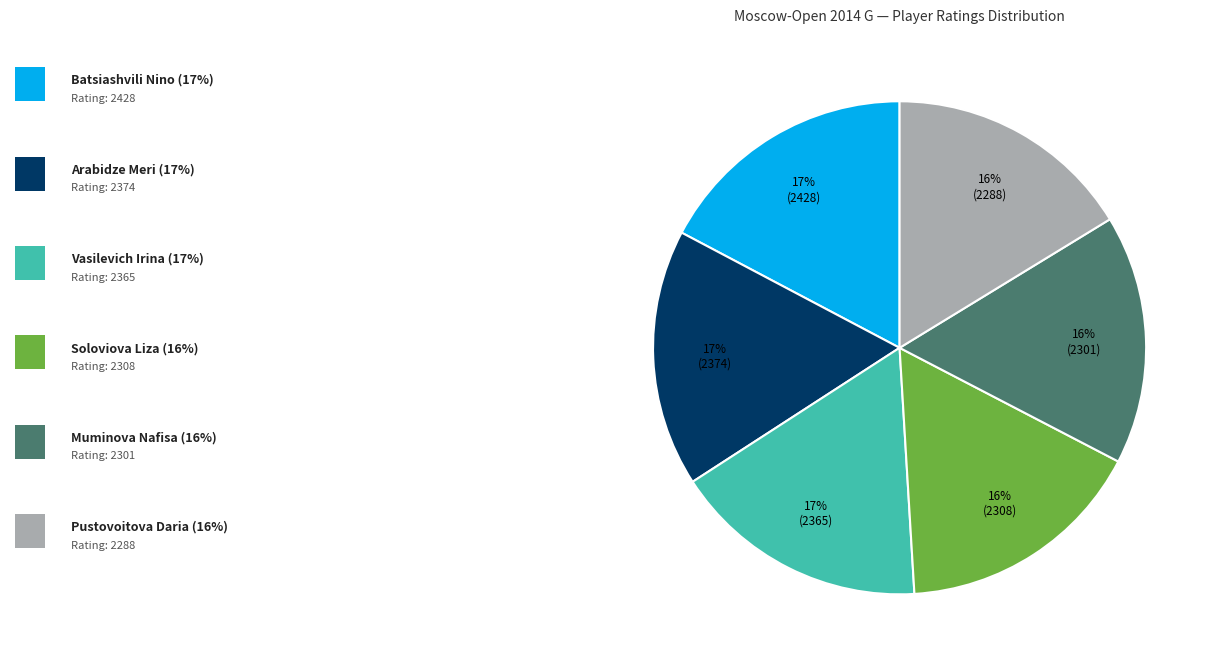

To the nearest percent, what is the average slice percentage?

17%